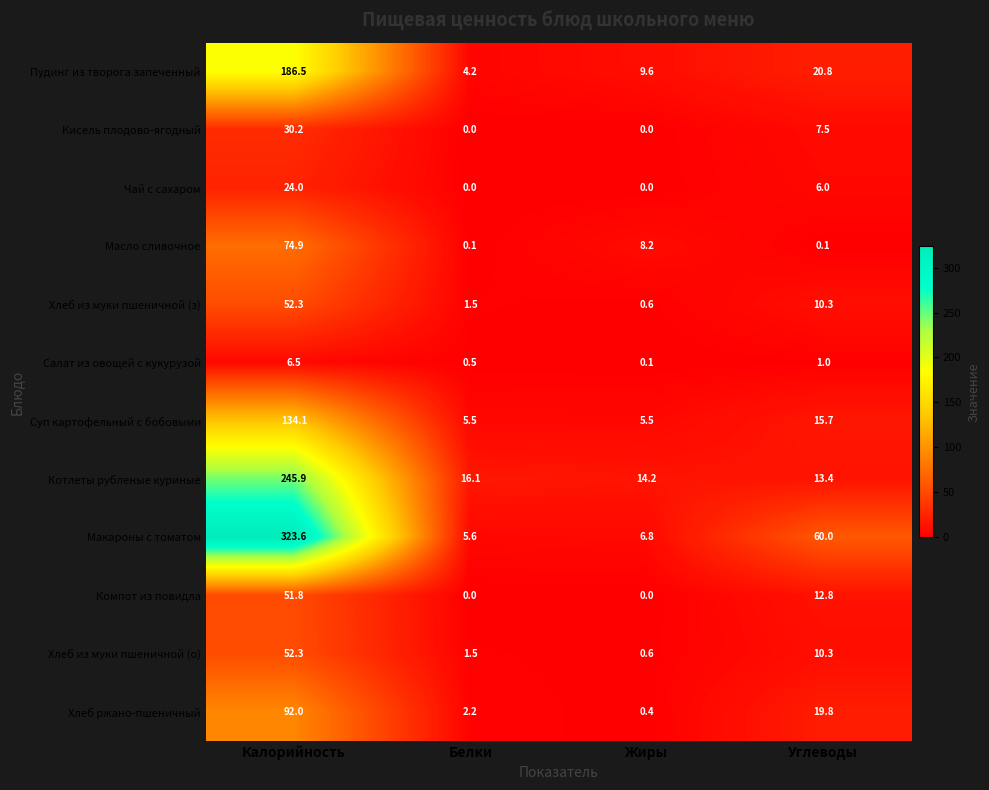

Which series has the largest range (max minus min)?

Макароны с томатом